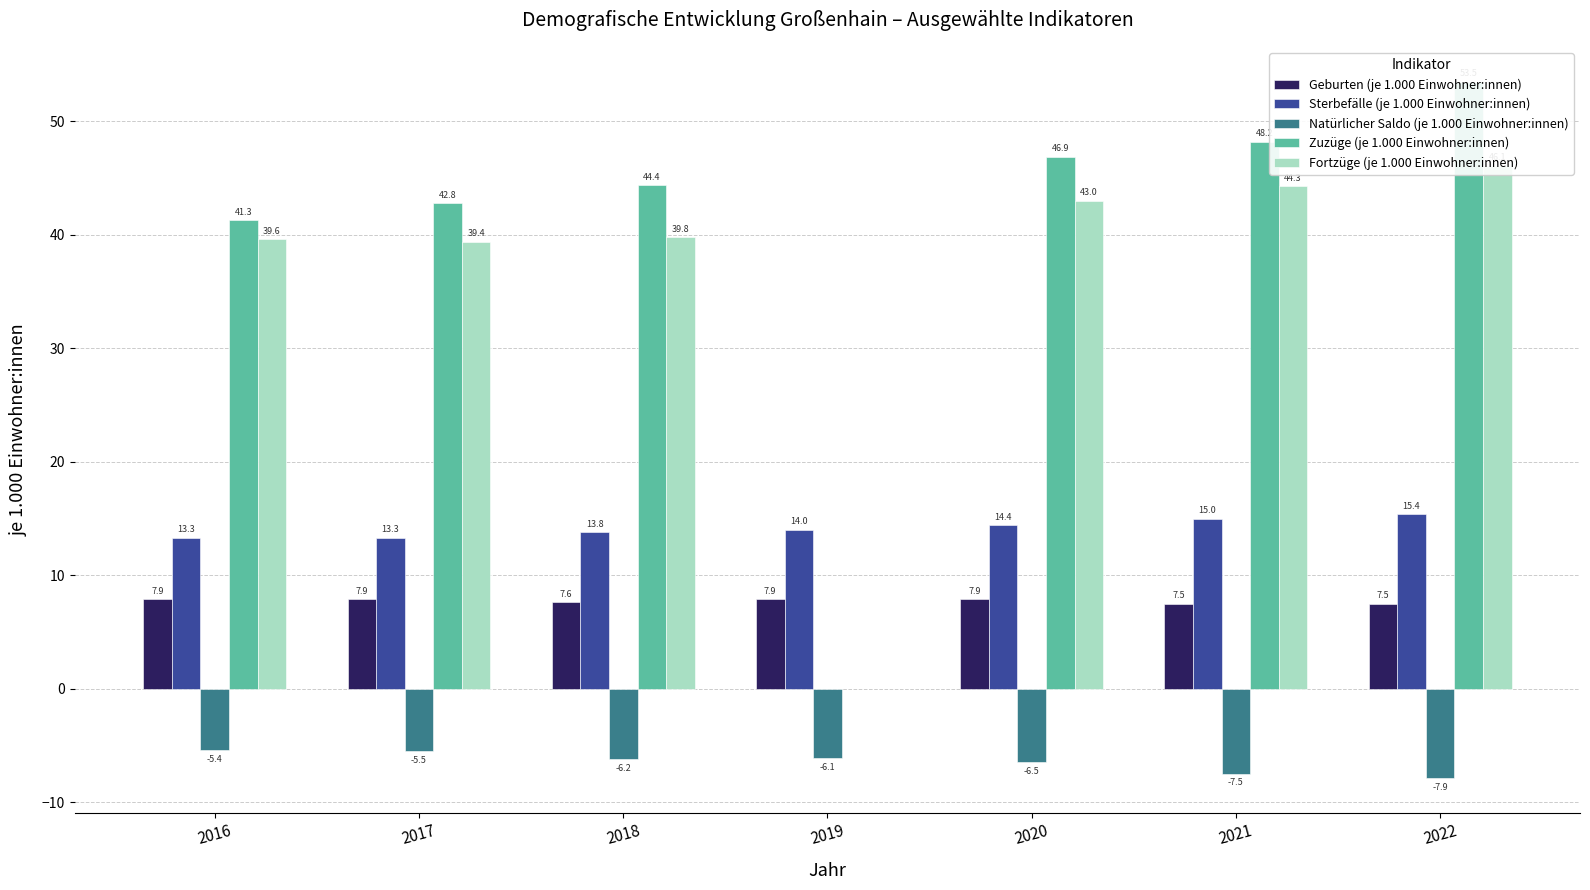

What value does the Geburten (je 1.000 Einwohner:innen) series have at 2019?

7.9